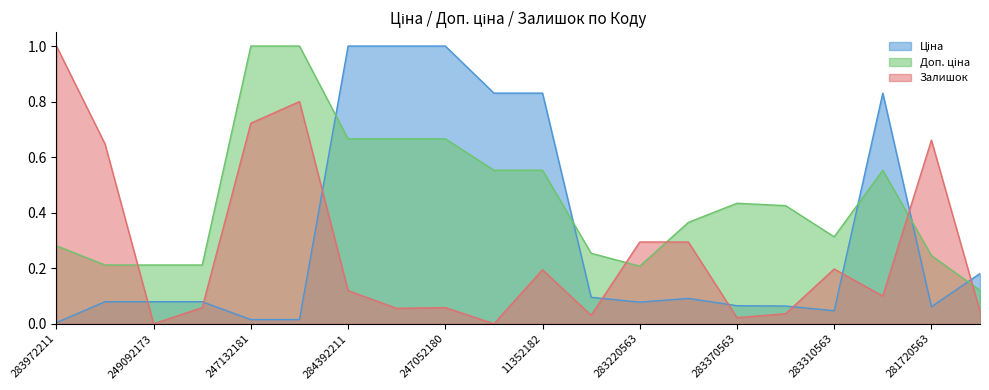

What is the difference between the highest and lowest values at 283502182?

0.3